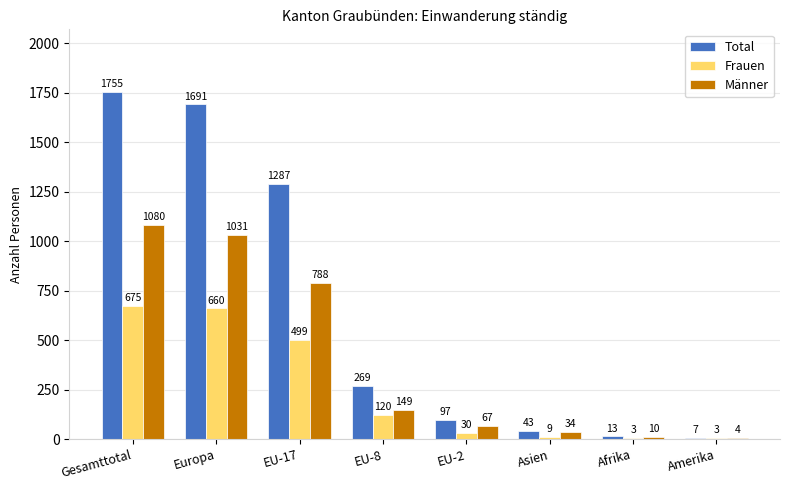

Where does the Frauen series first go above 120?

Gesamttotal